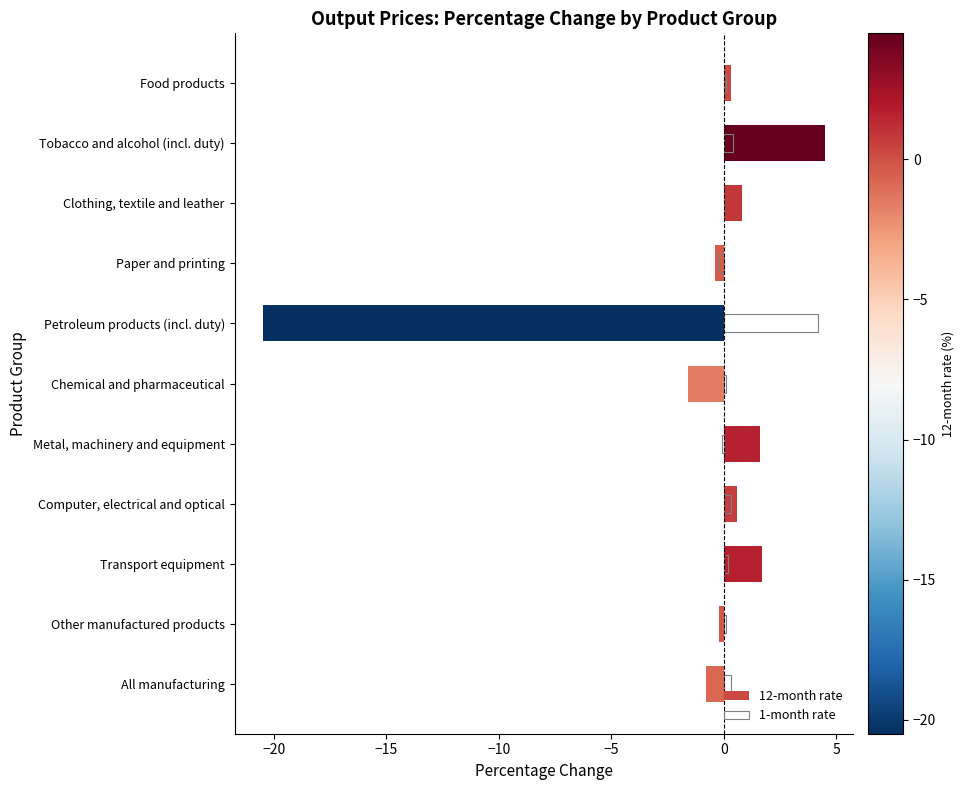

Which series changed the most between Tobacco and alcohol (incl. duty) and Transport equipment?

12-month rate